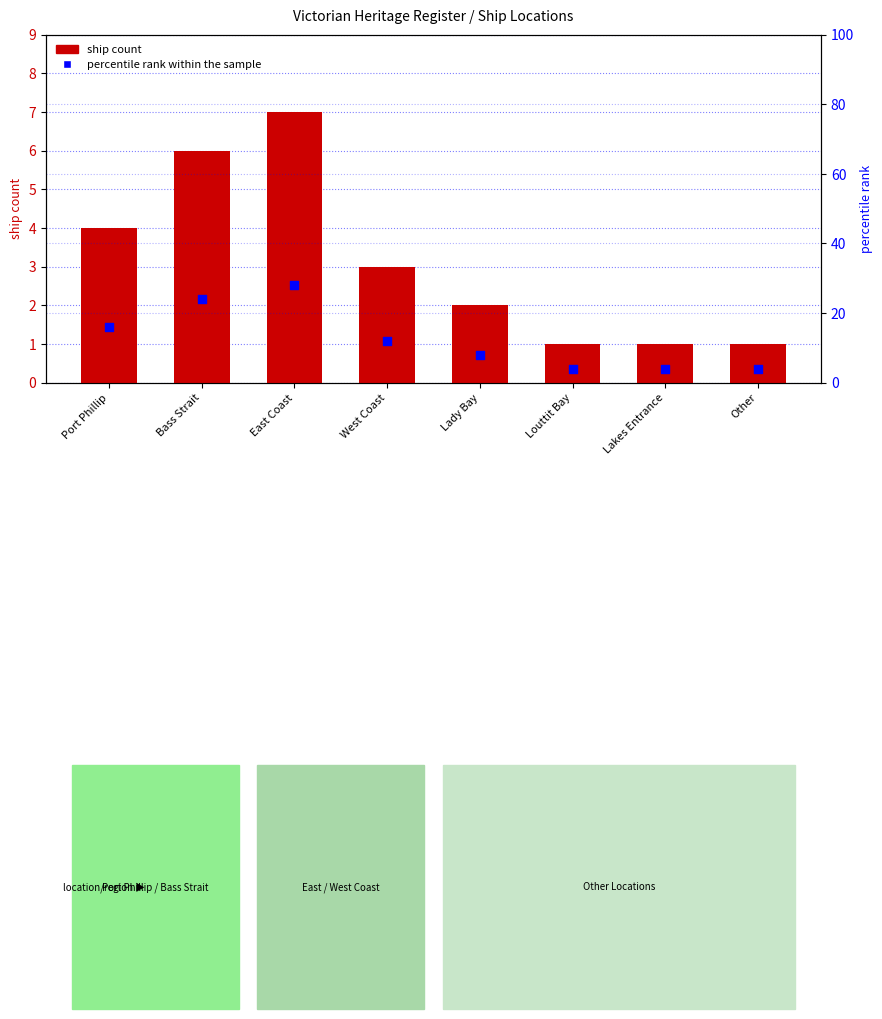

Which series reaches the maximum Y coordinate?

percentile rank within the sample